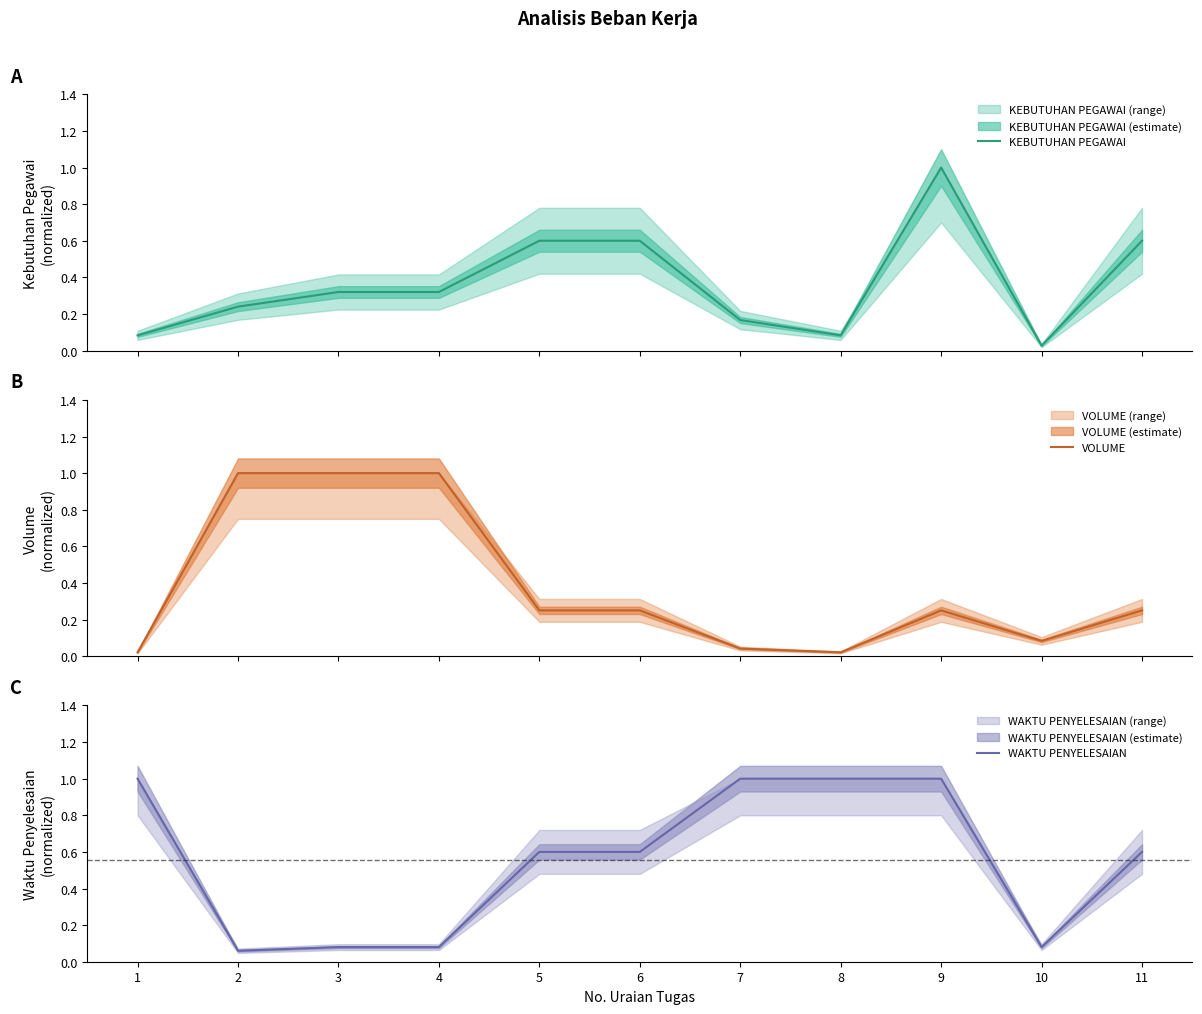

Which label corresponds to the largest value in the chart?

9